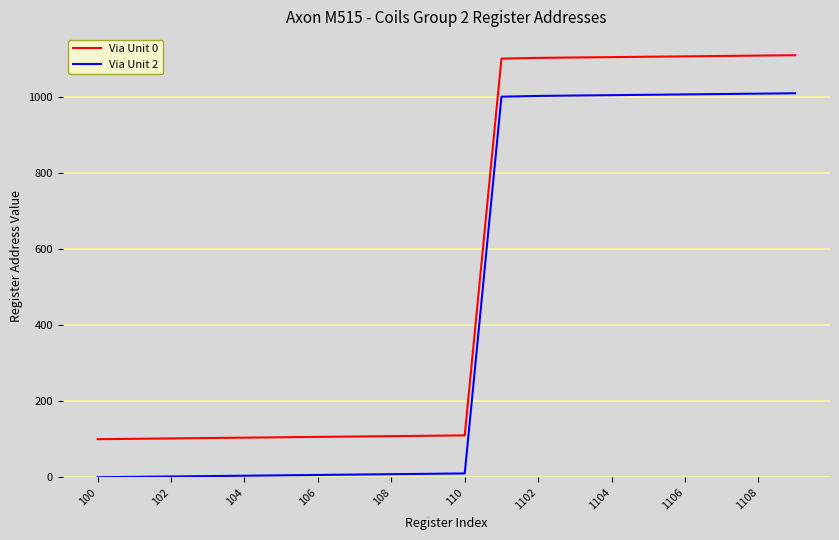

True or false: Via Unit 0 and Via Unit 2 intersect in this chart.

False